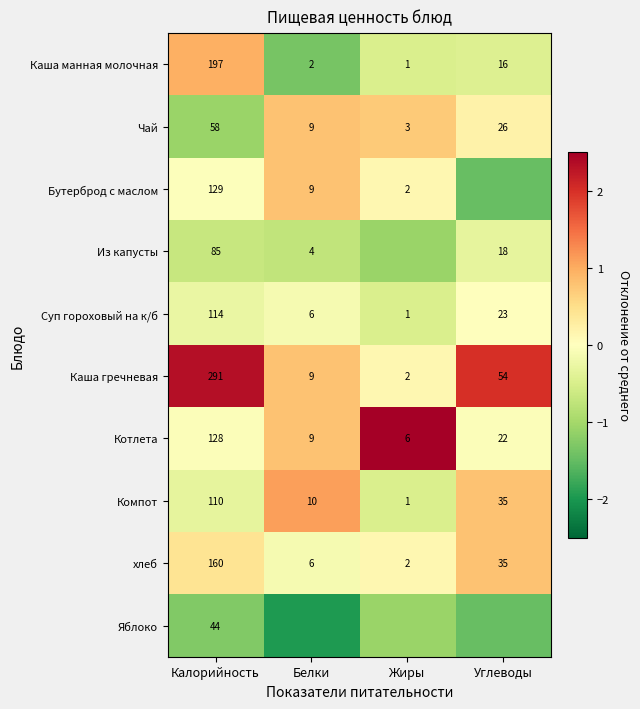

At which label is Компот closest to 55?

Углеводы